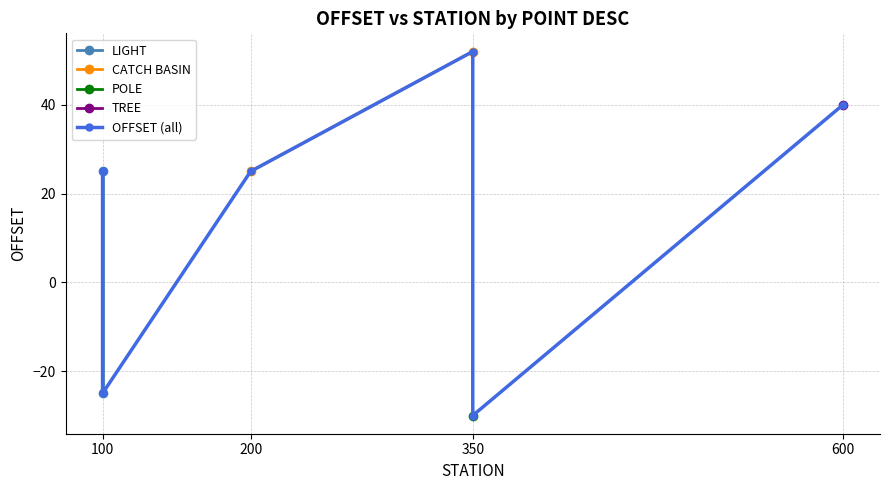

Reading left to right, list all the values displayed in this chart.

100=25	100=-25	200=25	350=52	350=-30	600=40